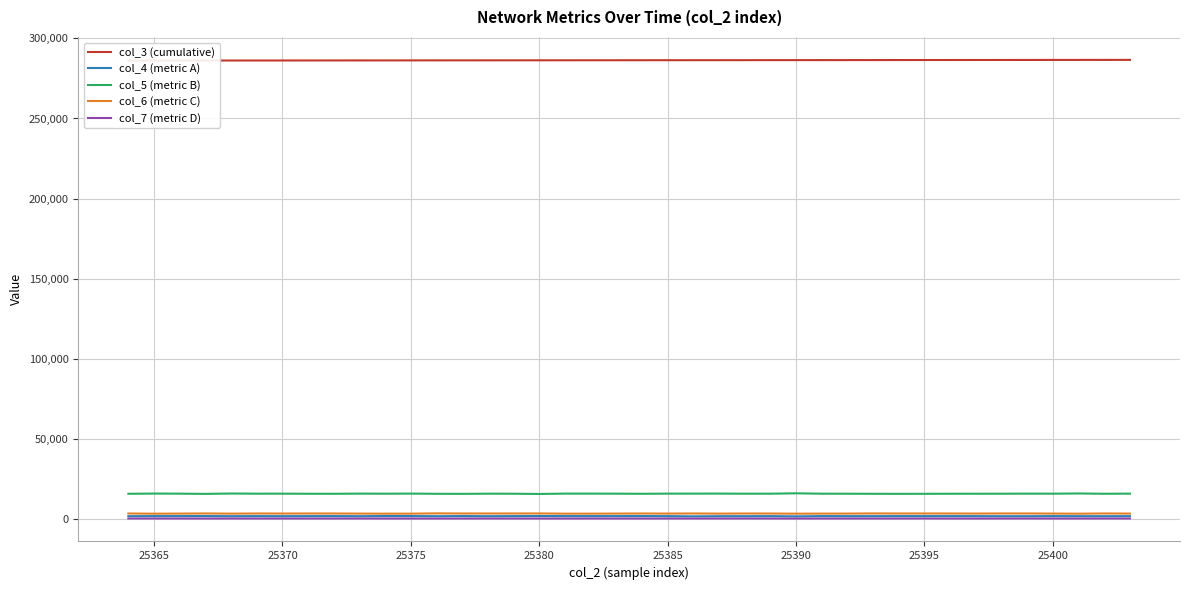

How many data points in col_3 (cumulative) are above 286400?

19